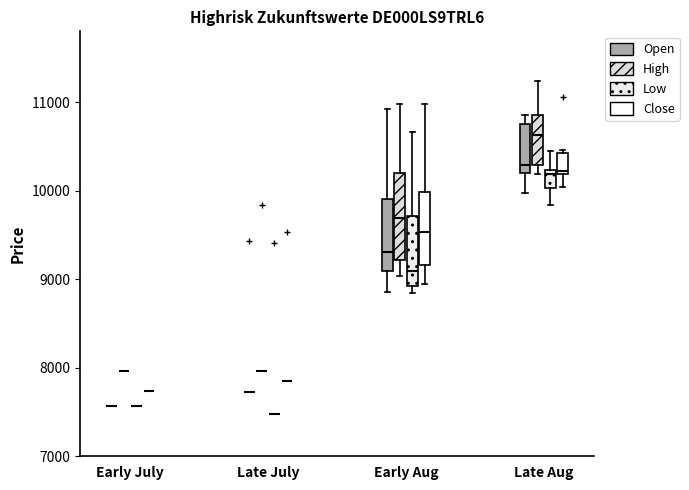

Where does the lower whisker of the box for Late Aug (Close) end on the y-axis? The values are not printed on the chart, so give them approximately, as read against the axis.

10000